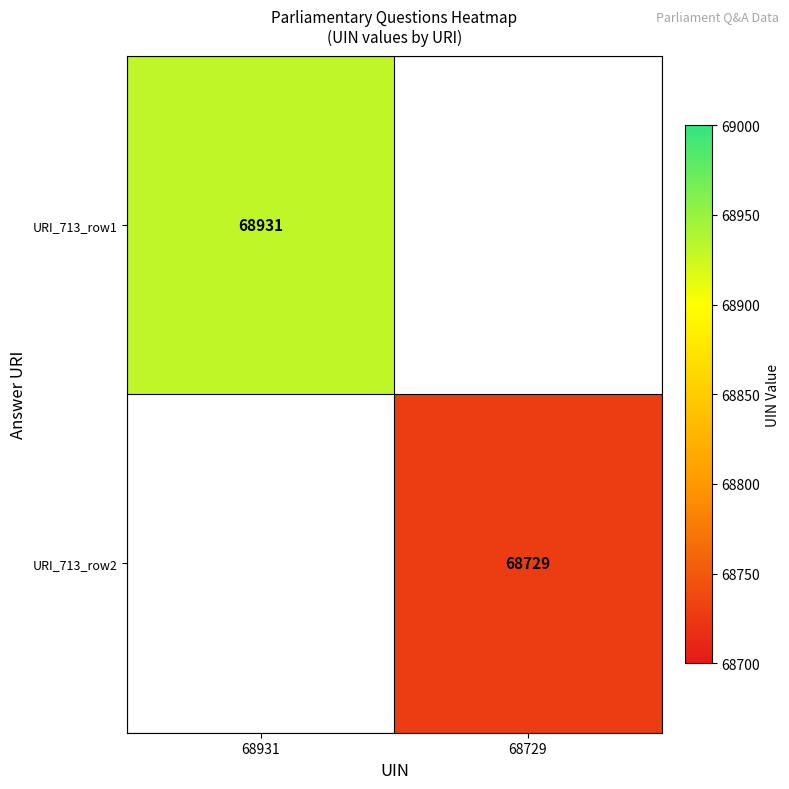

The value of URI_713_row1 at 68931 is 109133. True or false?

False